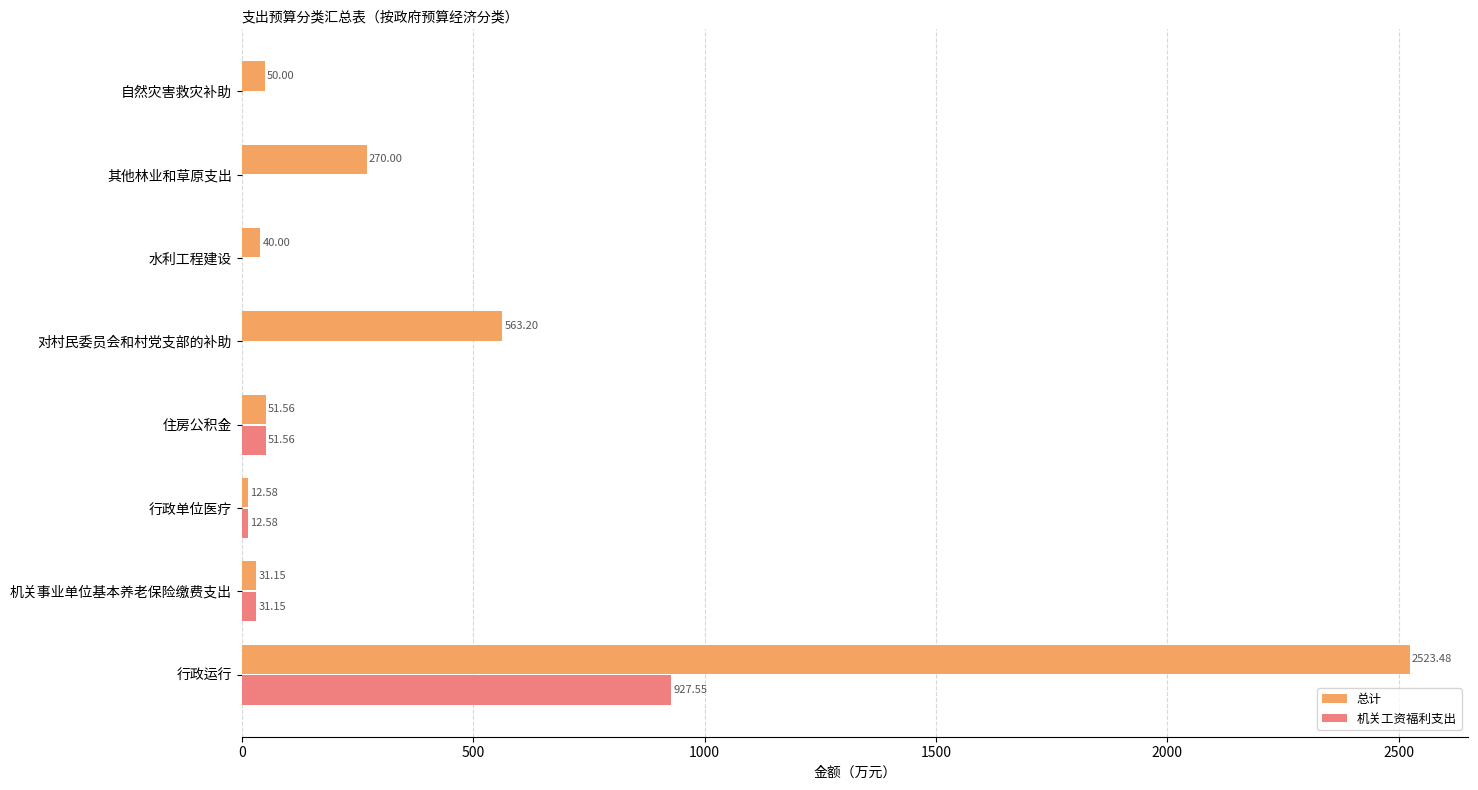

What is the sum of all 机关工资福利支出 values?

1022.8